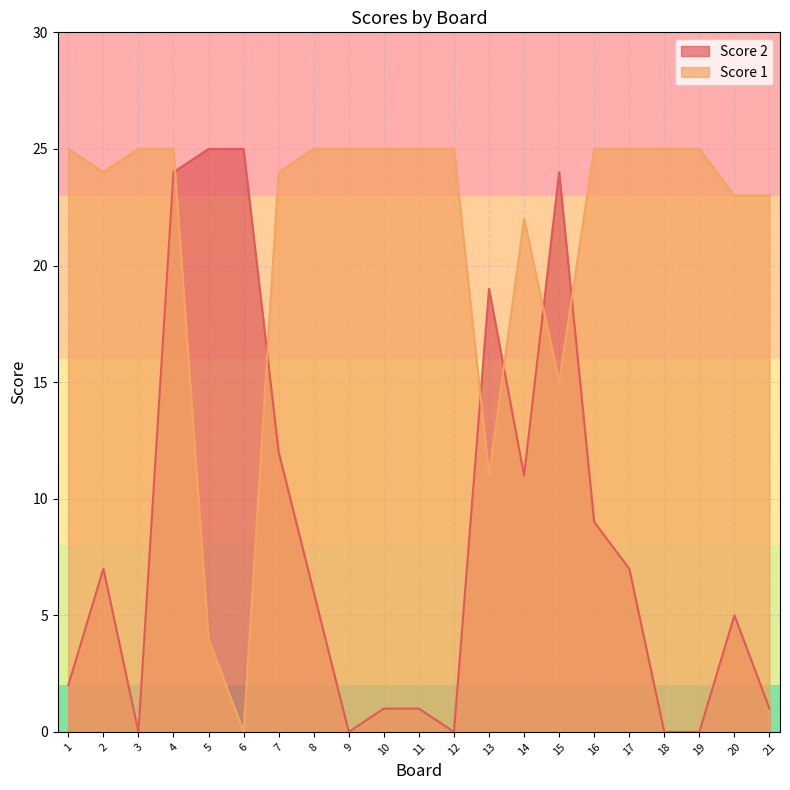

After their last crossing, which series has the higher values: Score 1 or Score 2?

Score 1